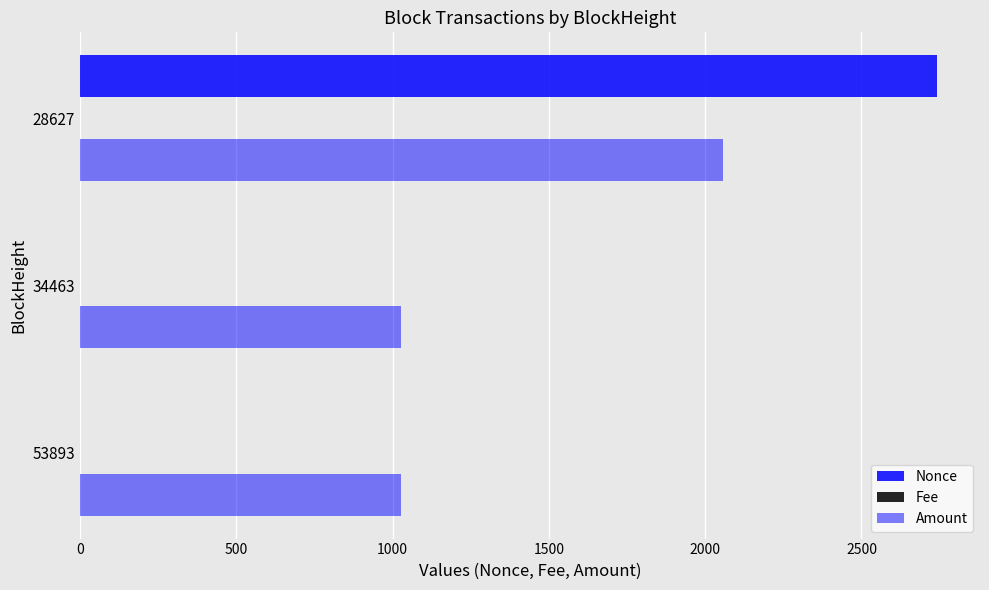

Reading left to right, what are all the values shown in this chart?

Nonce: 0=1.0	500=0.0	1000=2742.0
Fee: 0=0.1	500=0.1	1000=0.0
Amount: 0=1027.7	500=1027.0	1000=2055.9